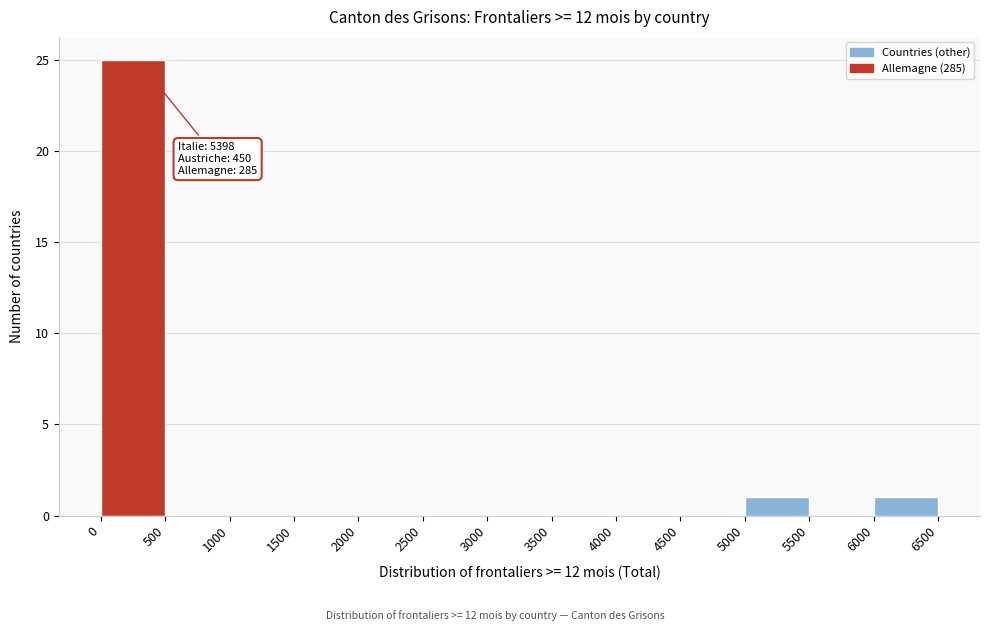

Which range on the x-axis has the tallest bar?

0 to 500